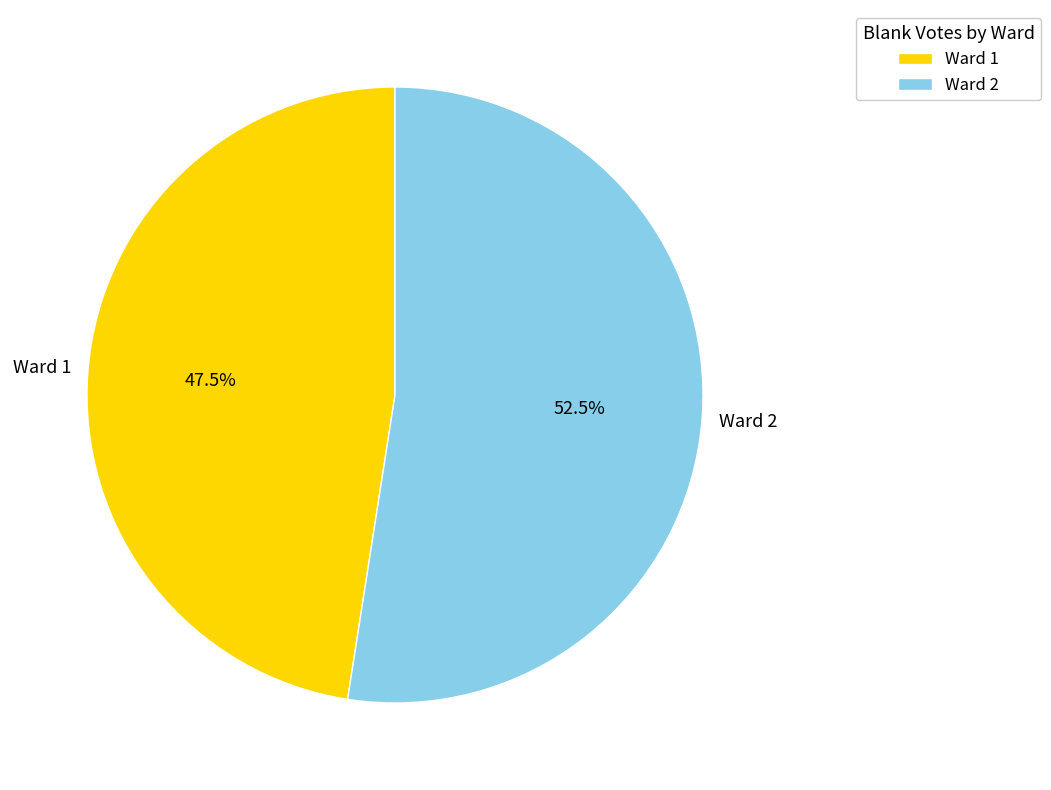

Which slice is the largest?

Ward 2